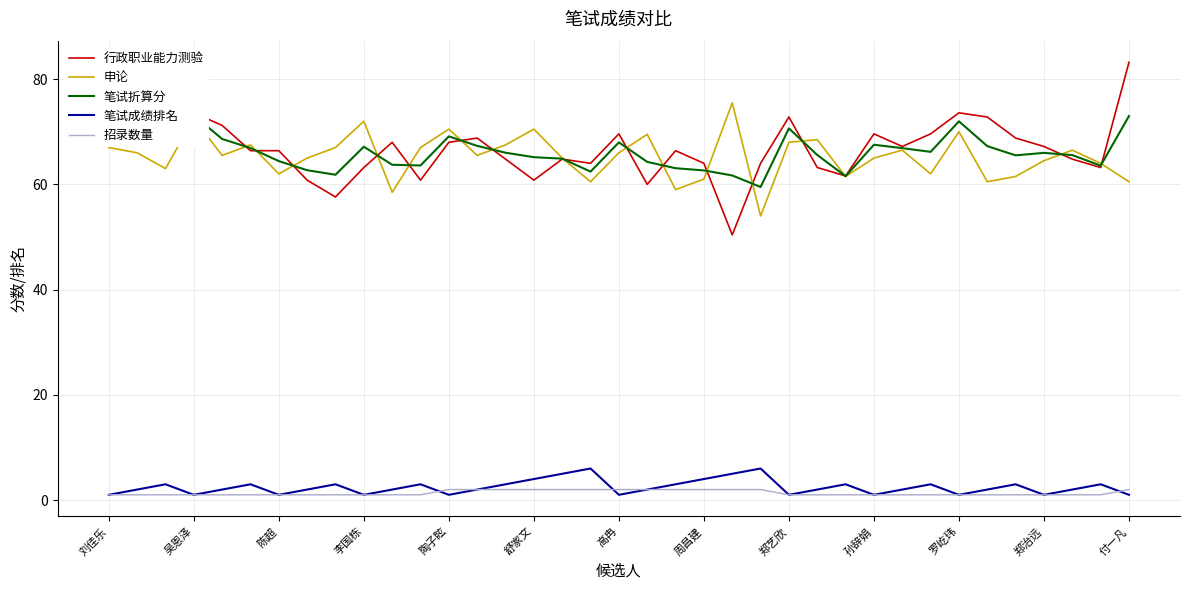

True or false: 招录数量 and 申论 cross at least once.

False